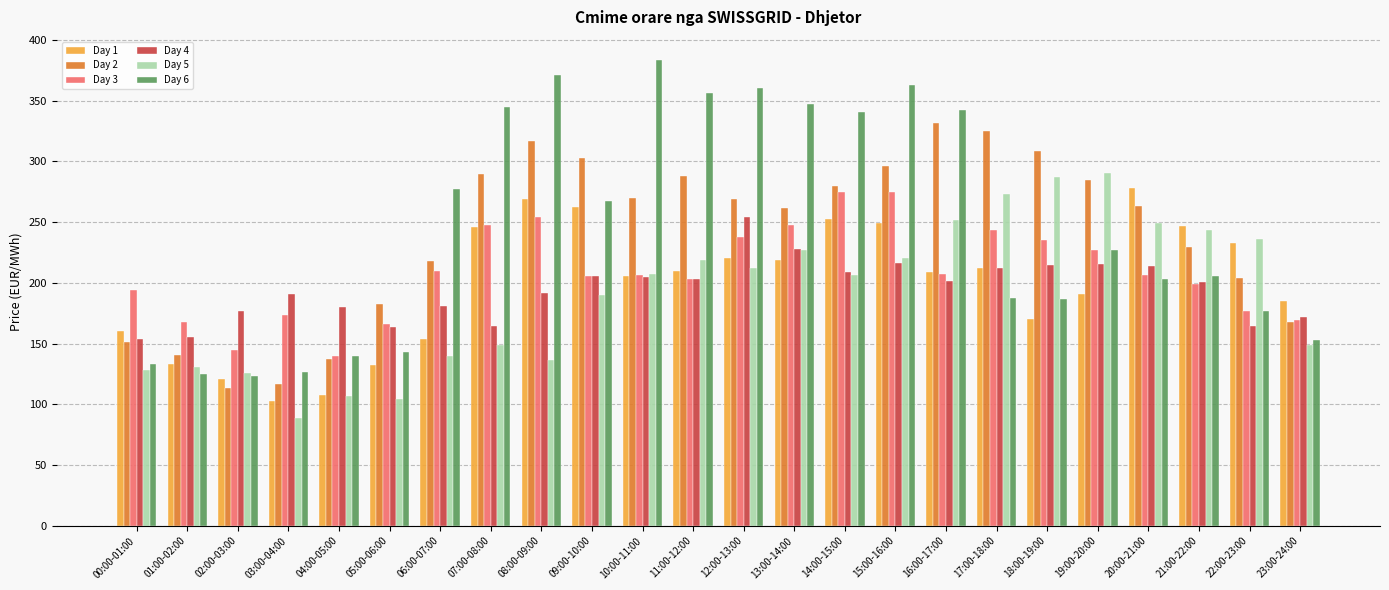

What is the approximate value of Day 2 at 17:00-18:00?

325.3